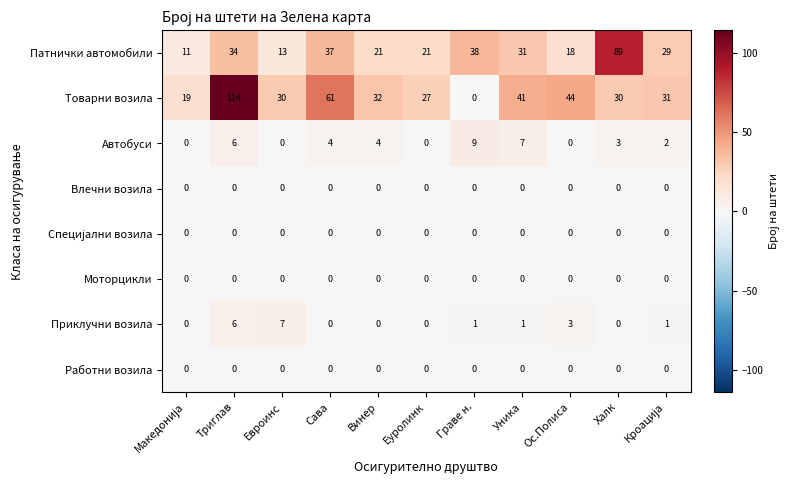

Is it true that Моторцикли equals 0 at Сава?

True